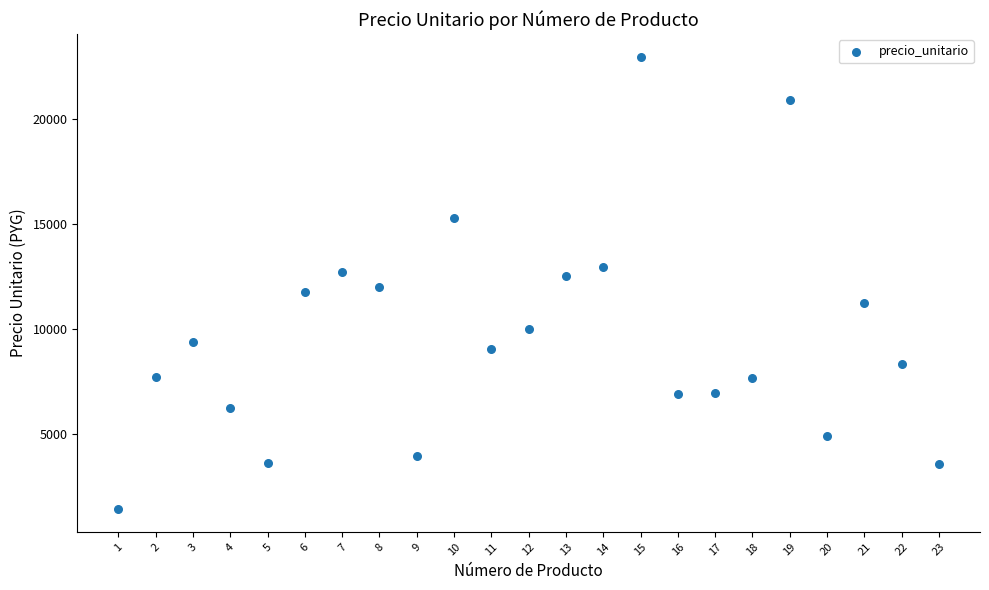

What is the range of X values (max minus min)?

22